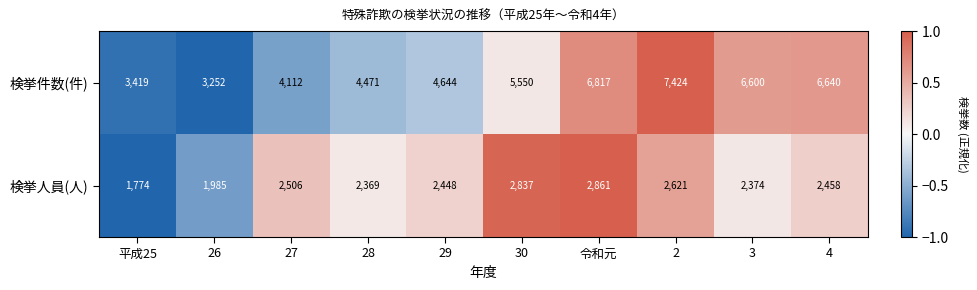

How many categories are shown in the chart?

10